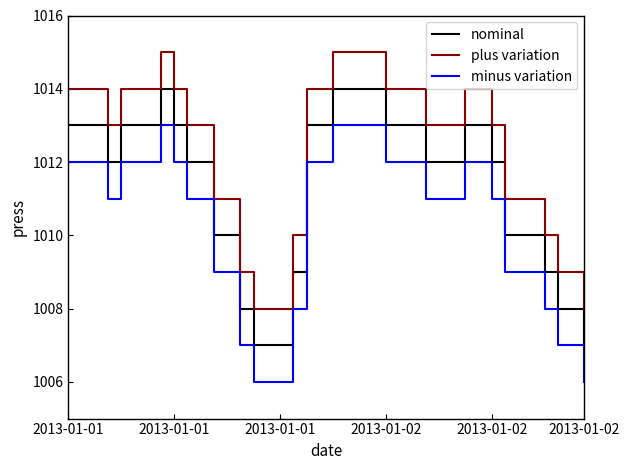

How many lines are shown in the chart?

3